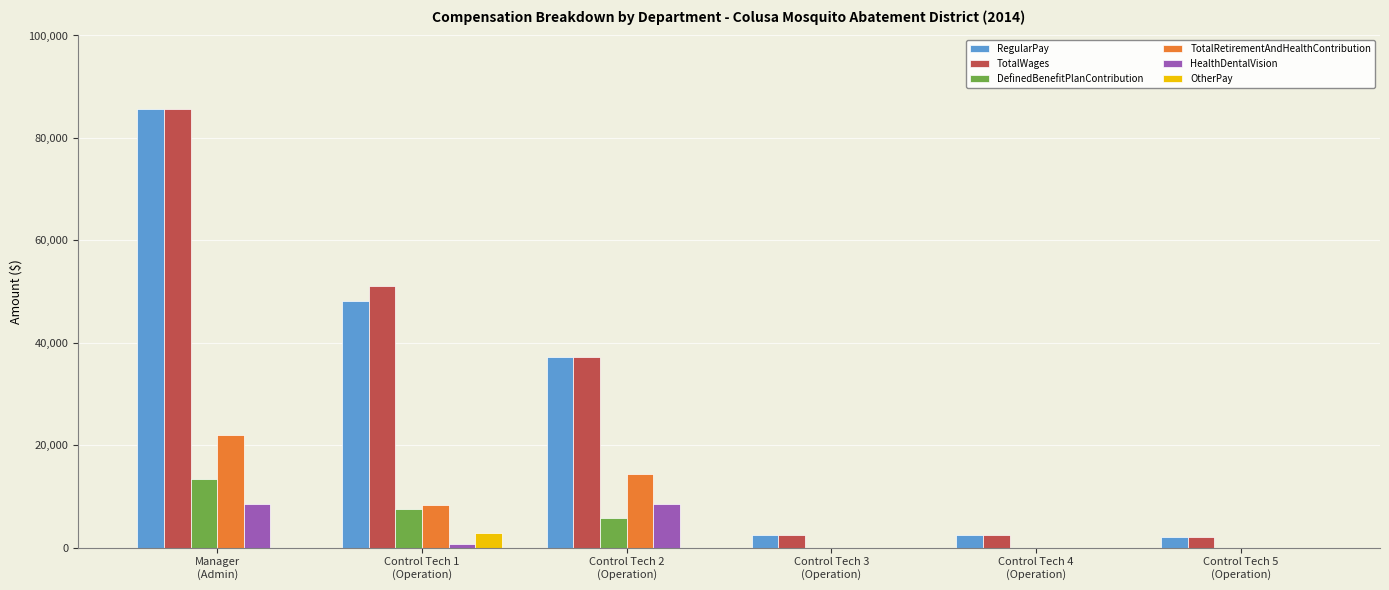

What is the difference between the OtherPay values at Control Tech 1
(Operation) and Control Tech 2
(Operation)?

2855